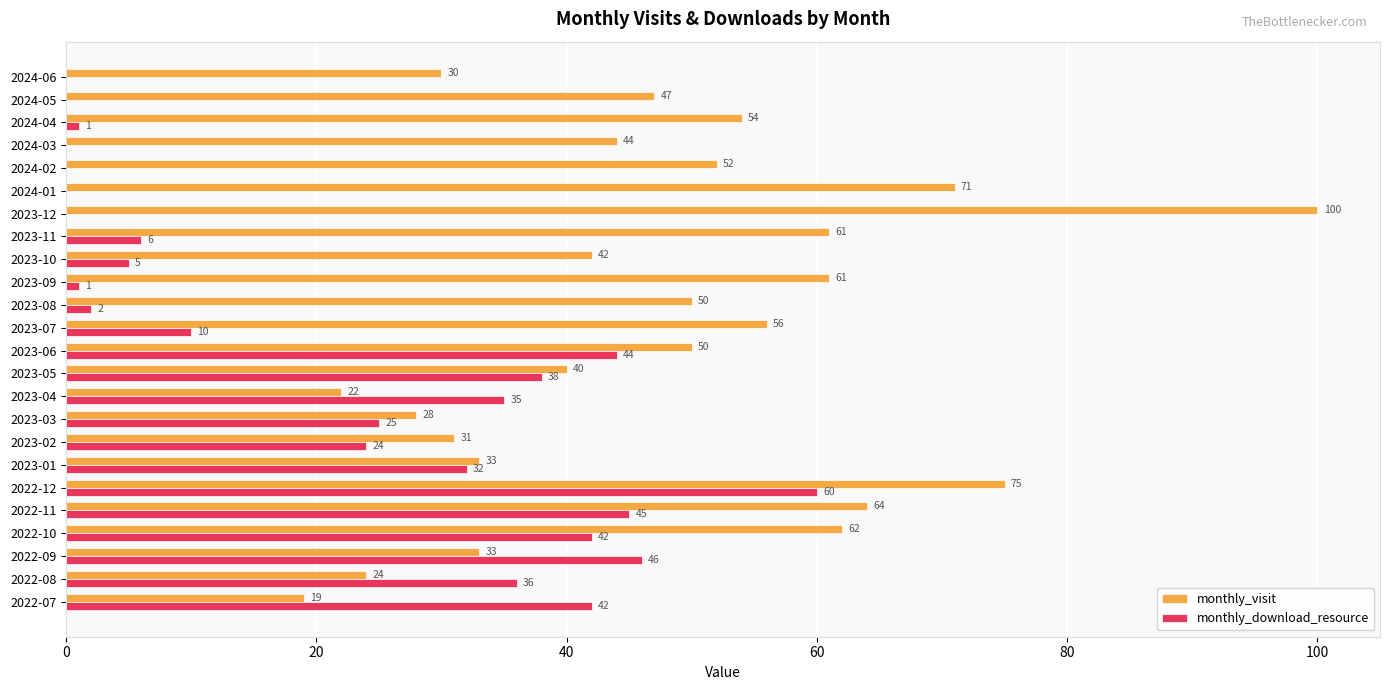

Which series has the largest total across all categories?

monthly_visit